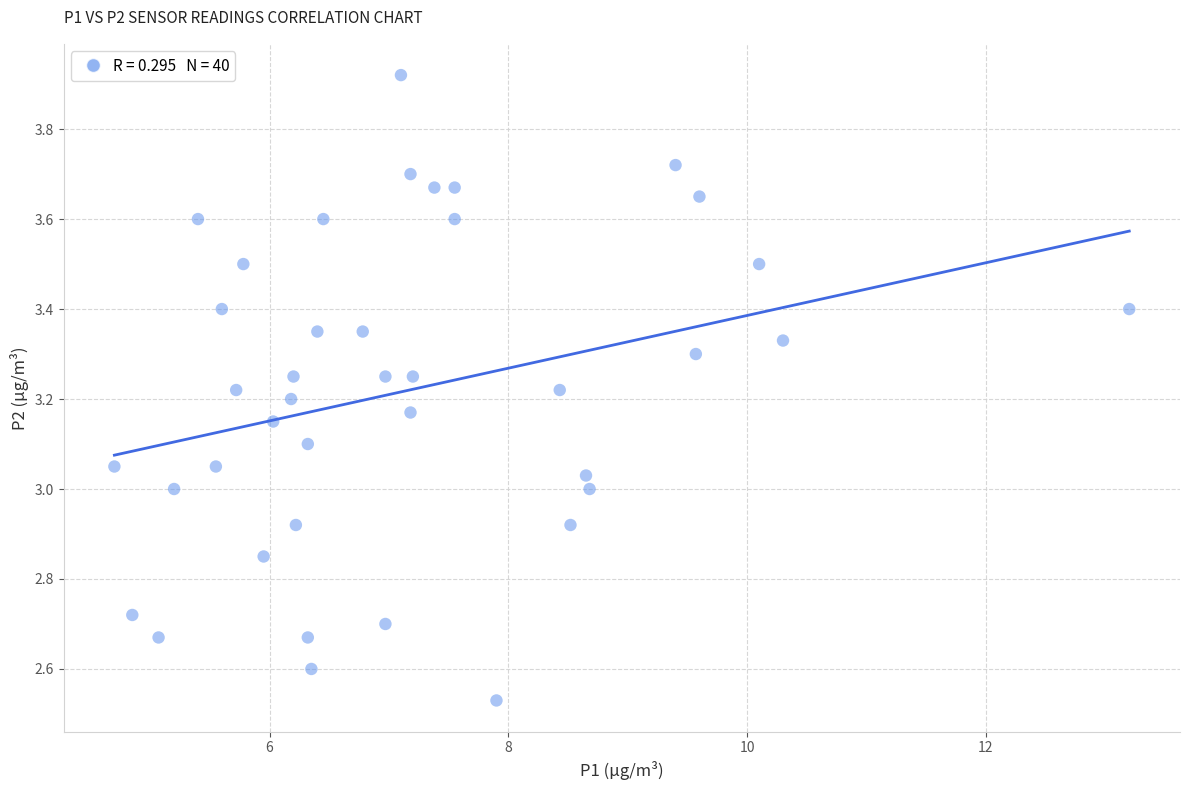

What is the range of X values (max minus min)?

8.5